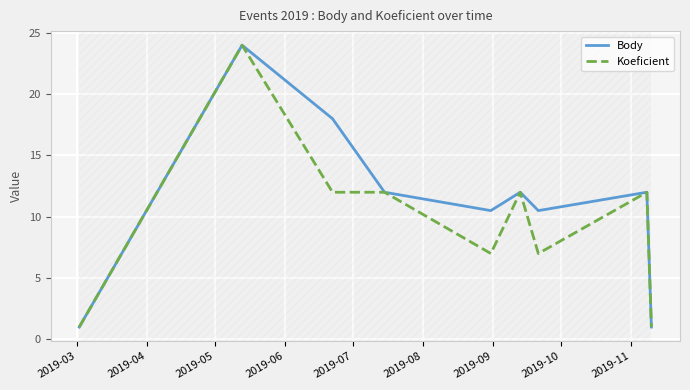

How many lines are shown in the chart?

2